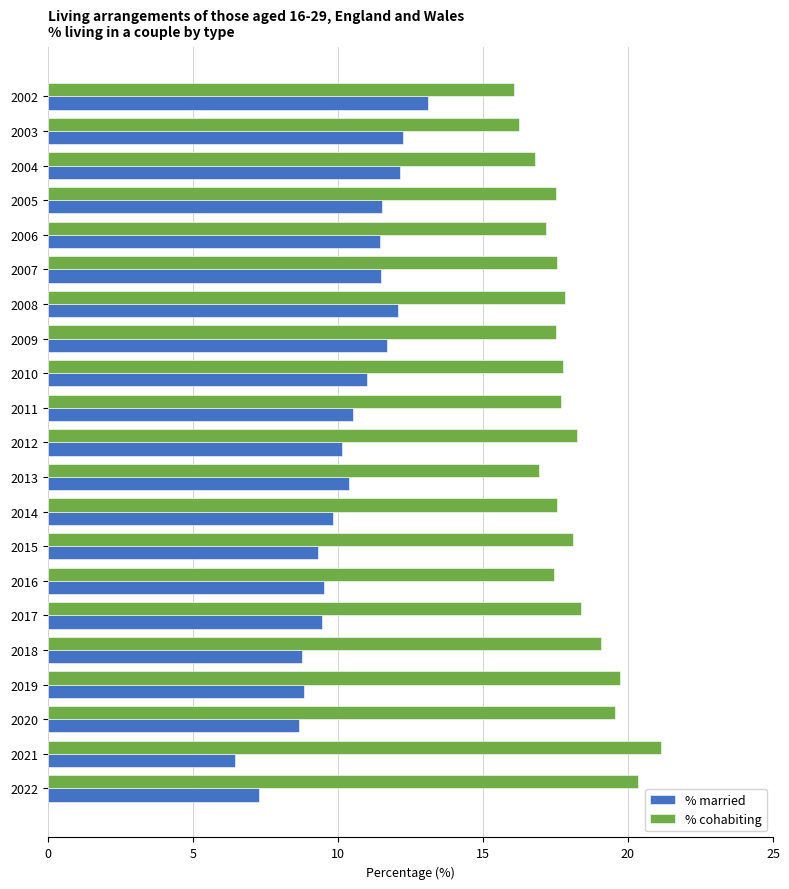

What is the average value of the % married series?

10.3